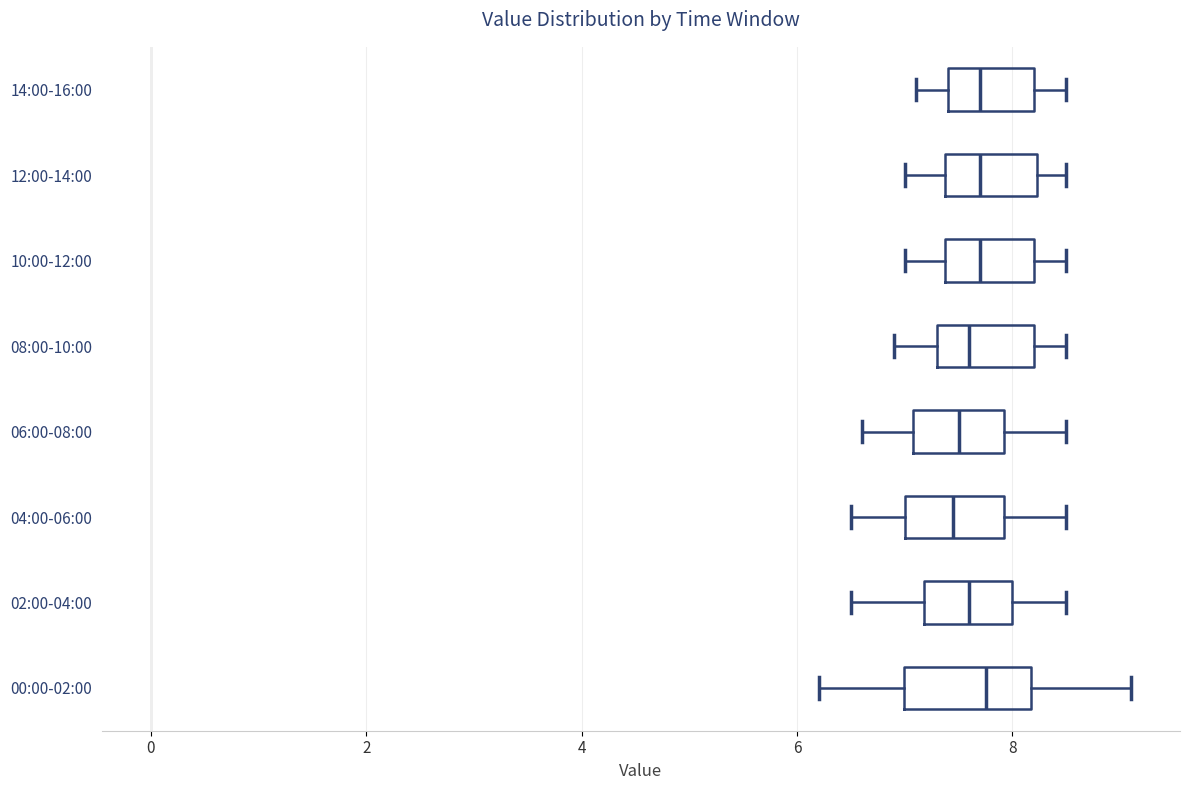

Where does the median line of the box for 02:00-04:00 sit on the x-axis? The values are not printed on the chart, so give them approximately, as read against the axis.

7.6